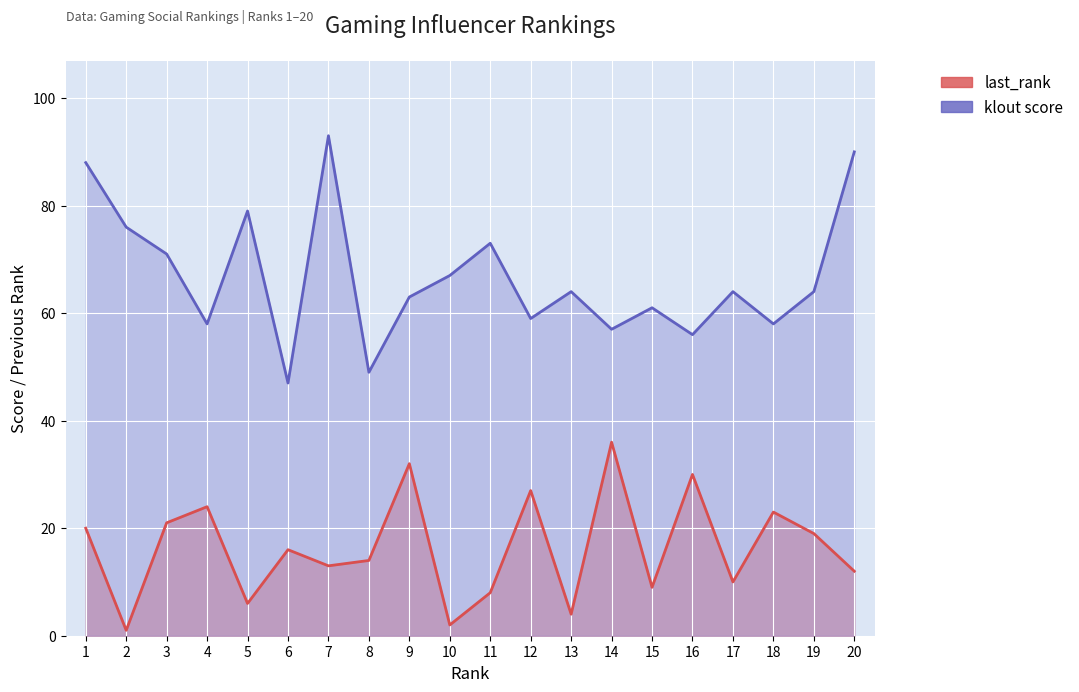

Which series has the largest total across all categories?

klout score